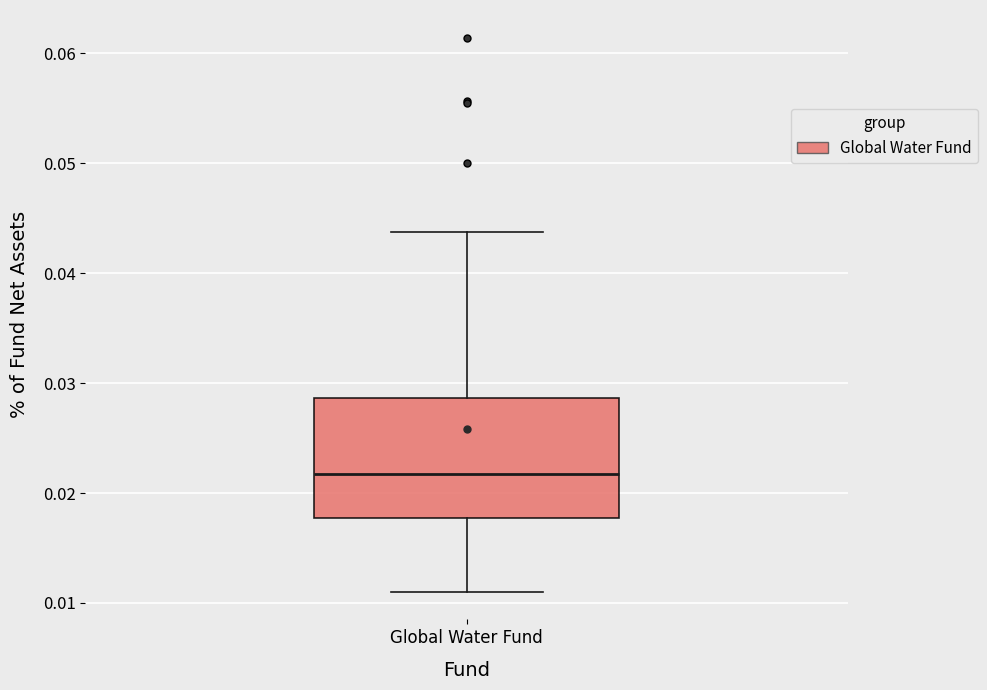

Read this box plot against the y-axis: the position of the median line, the range covered by the box, and the ends of both whiskers. The values are not printed on the chart, so give them approximately, as read against the axis.

median 0.022, box 0.018 to 0.029, whiskers 0.011 to 0.044